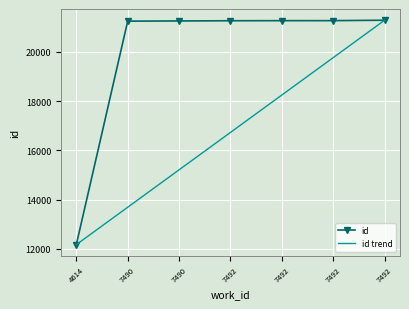

What are all the series names shown in the legend?

id, id trend